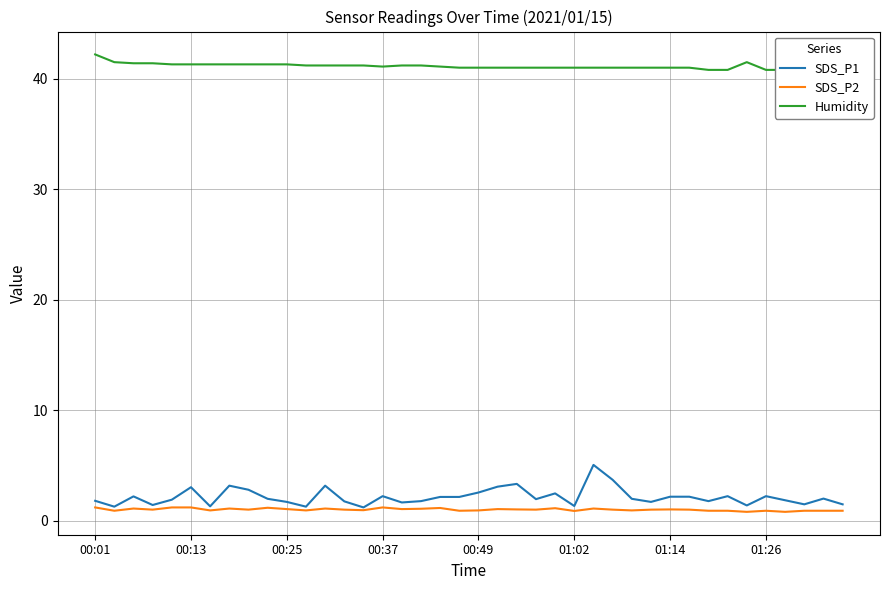

At which label does SDS_P2 first exceed 1?

00:01